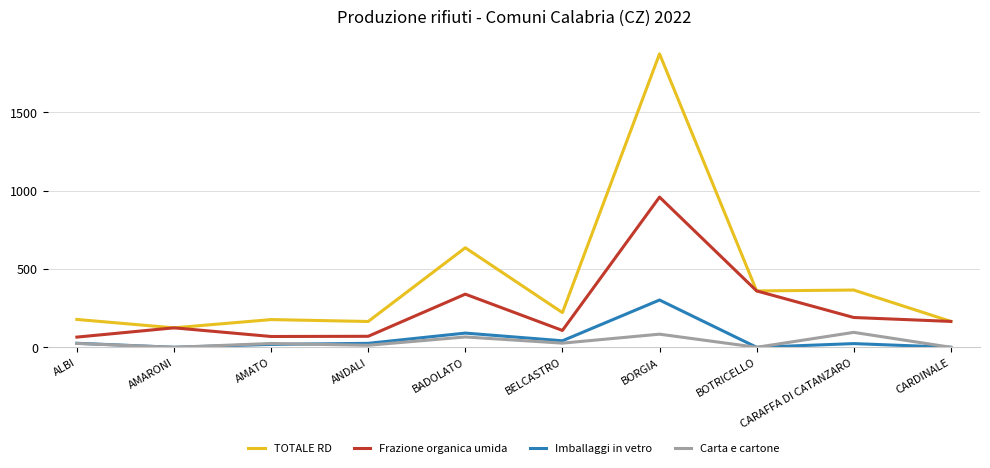

At how many categories does at least one series exceed 1565?

1